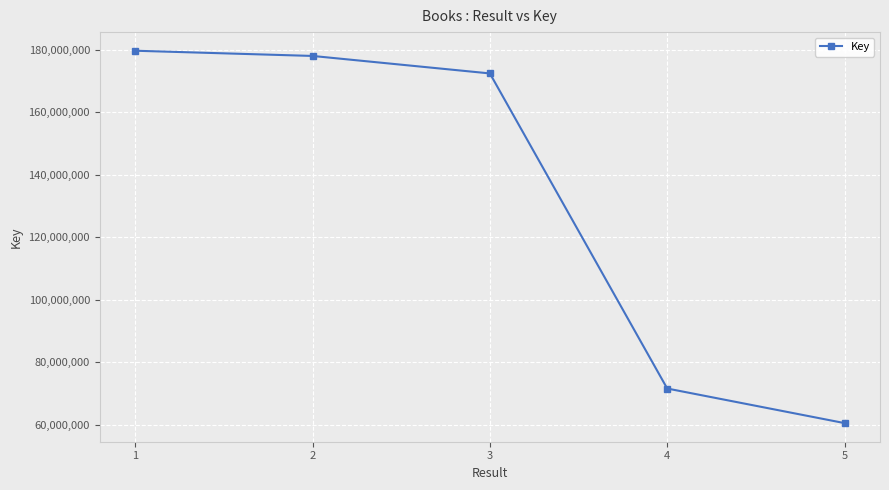

What is the greatest value displayed?

179693441